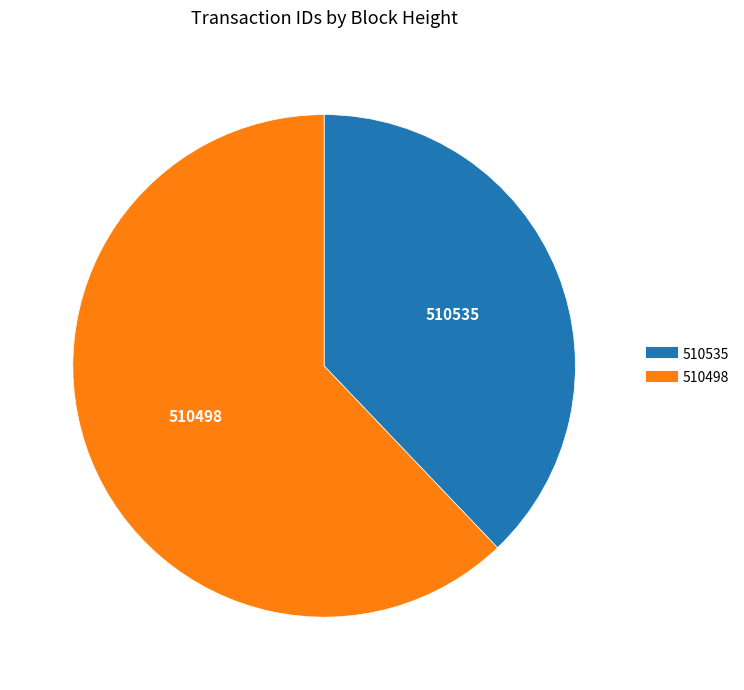

The 510498 slice represents 62% of the pie. True or false?

True